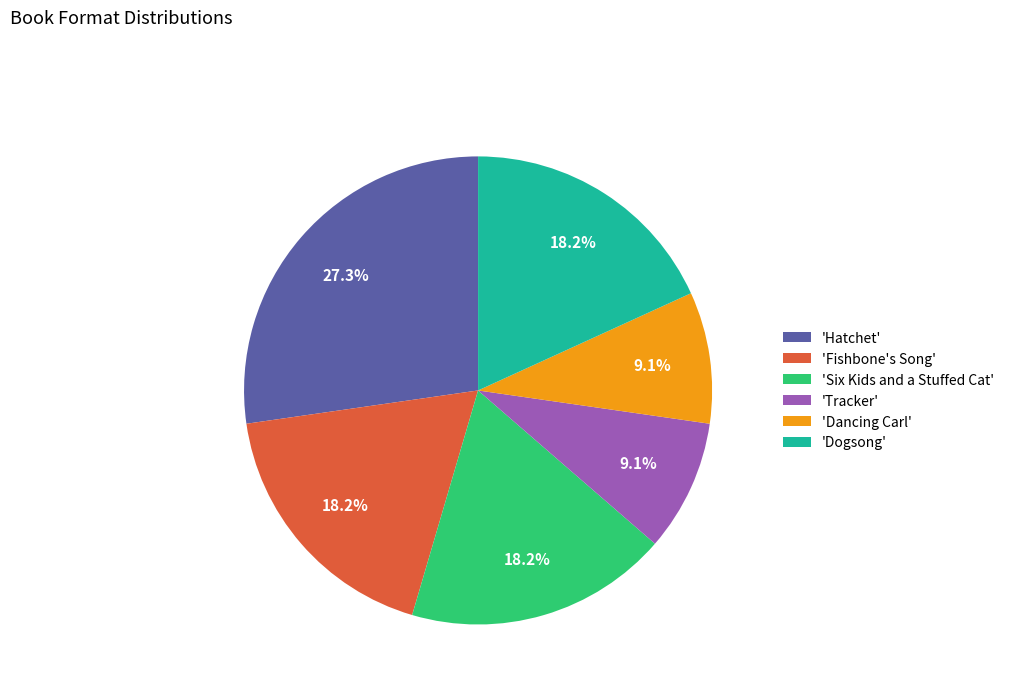

What is the total percentage of 'Fishbone's Song' and 'Tracker'?

27.3%